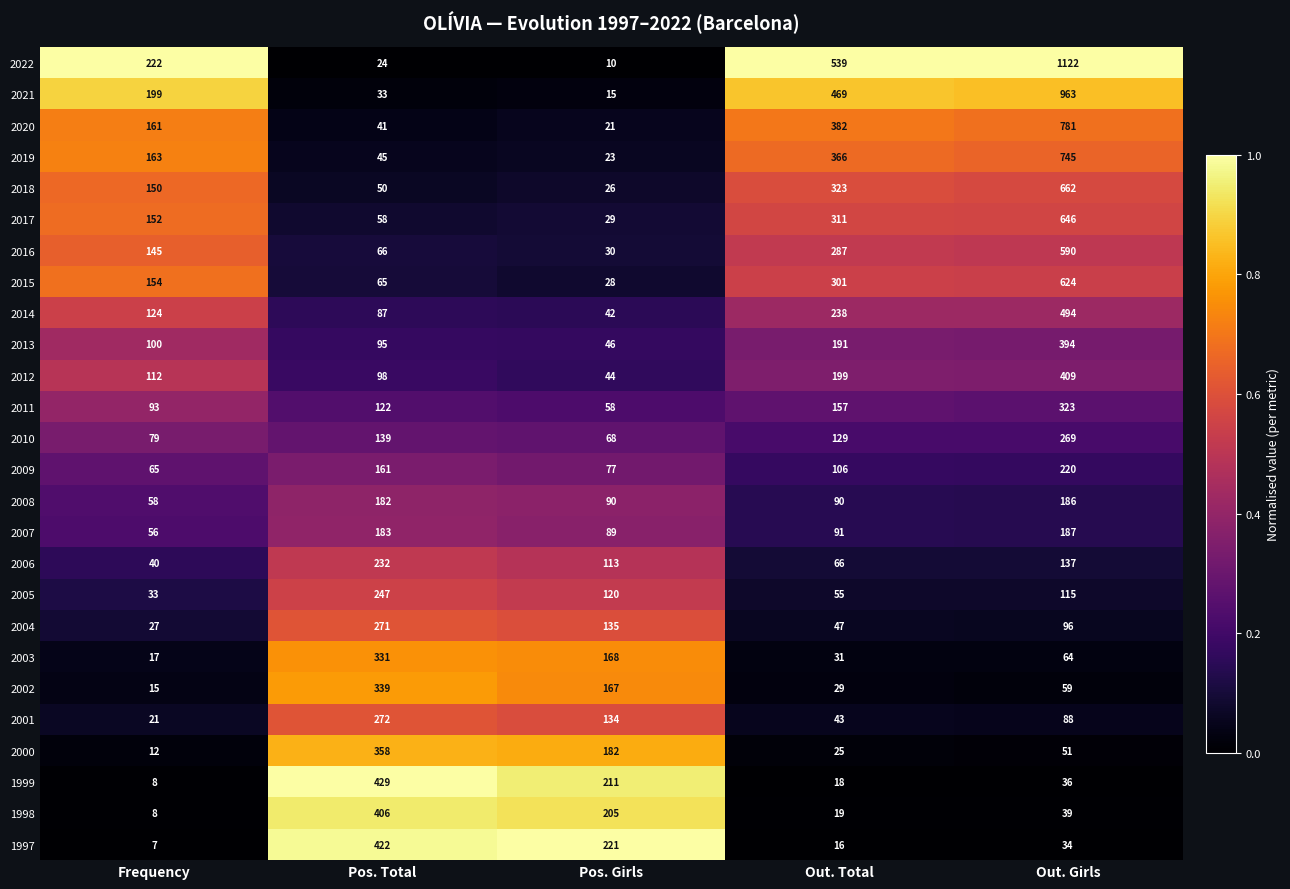

Rank the series at Out. Girls from lowest to highest value.

1997, 1999, 1998, 2000, 2002, 2003, 2001, 2004, 2005, 2006, 2008, 2007, 2009, 2010, 2011, 2013, 2012, 2014, 2016, 2015, 2017, 2018, 2019, 2020, 2021, 2022